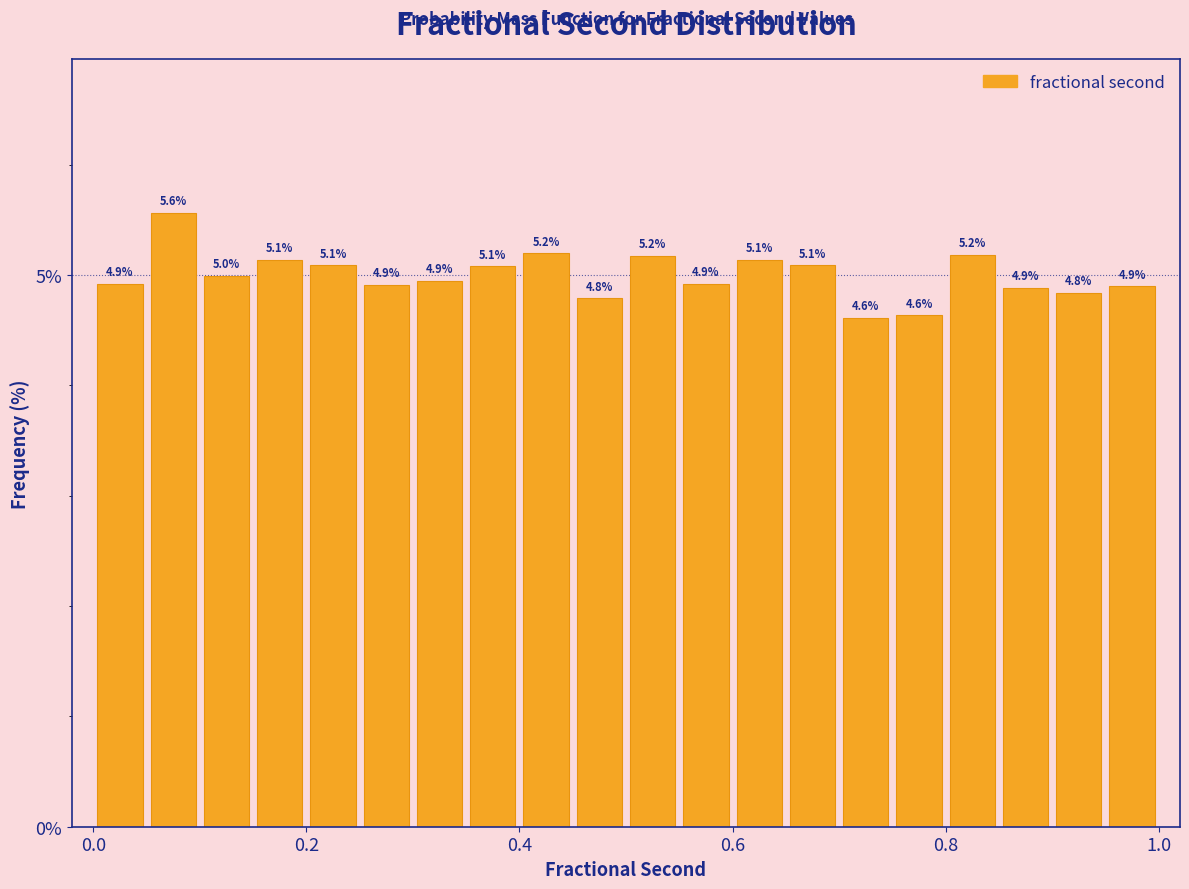

Read against the x-axis, roughly where is the centre of the tallest bar?

0.08